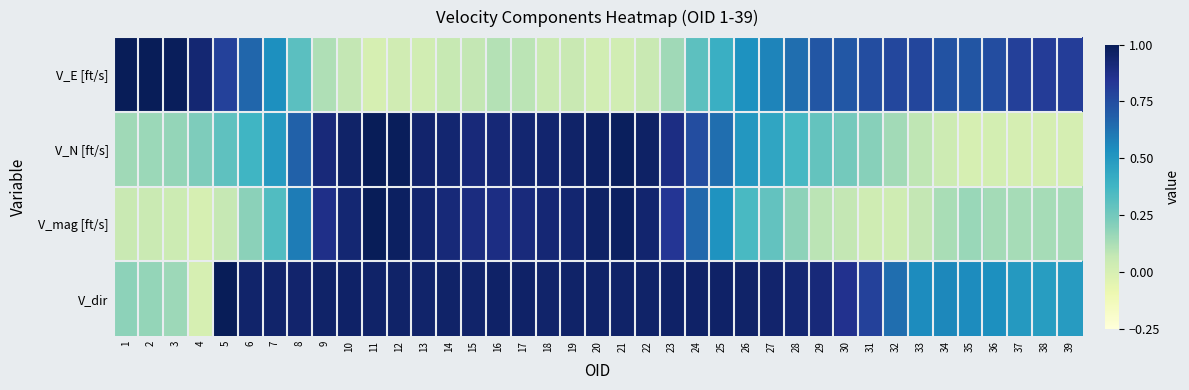

Reading right to left, transcribe all the data shown in this chart.

V_E [ft/s]: 39=0.8	38=0.8	37=0.8	36=0.7	35=0.7	34=0.7	33=0.8	32=0.8	31=0.7	30=0.7	29=0.7	28=0.6	27=0.6	26=0.5	25=0.4	24=0.3	23=0.1	22=0.1	21=0.0	20=0.0	19=0.1	18=0.0	17=0.1	16=0.1	15=0.1	14=0.1	13=0.0	12=0.0	11=0.0	10=0.1	9=0.1	8=0.3	7=0.5	6=0.7	5=0.8	4=0.9	3=1.0	2=1.0	1=1.0
V_N [ft/s]: 39=0.0	38=0.0	37=0.0	36=0.0	35=0.0	34=0.0	33=0.1	32=0.1	31=0.2	30=0.2	29=0.3	28=0.4	27=0.4	26=0.5	25=0.6	24=0.8	23=0.9	22=1.0	21=1.0	20=1.0	19=1.0	18=0.9	17=0.9	16=0.9	15=0.9	14=0.9	13=0.9	12=1.0	11=1.0	10=1.0	9=0.9	8=0.7	7=0.5	6=0.4	5=0.3	4=0.2	3=0.2	2=0.2	1=0.1
V_mag [ft/s]: 39=0.1	38=0.1	37=0.1	36=0.1	35=0.2	34=0.1	33=0.1	32=0.0	31=0.0	30=0.1	29=0.1	28=0.2	27=0.3	26=0.4	25=0.5	24=0.7	23=0.8	22=0.9	21=1.0	20=1.0	19=0.9	18=0.9	17=0.9	16=0.9	15=0.9	14=0.9	13=0.9	12=1.0	11=1.0	10=0.9	9=0.9	8=0.6	7=0.3	6=0.2	5=0.1	4=0.0	3=0.0	2=0.1	1=0.1
V_dir: 39=0.5	38=0.5	37=0.5	36=0.5	35=0.5	34=0.6	33=0.5	32=0.6	31=0.8	30=0.9	29=0.9	28=0.9	27=0.9	26=1.0	25=1.0	24=1.0	23=1.0	22=1.0	21=1.0	20=1.0	19=1.0	18=1.0	17=1.0	16=1.0	15=1.0	14=1.0	13=0.9	12=1.0	11=1.0	10=1.0	9=1.0	8=0.9	7=0.9	6=1.0	5=1.0	4=0.0	3=0.2	2=0.2	1=0.2